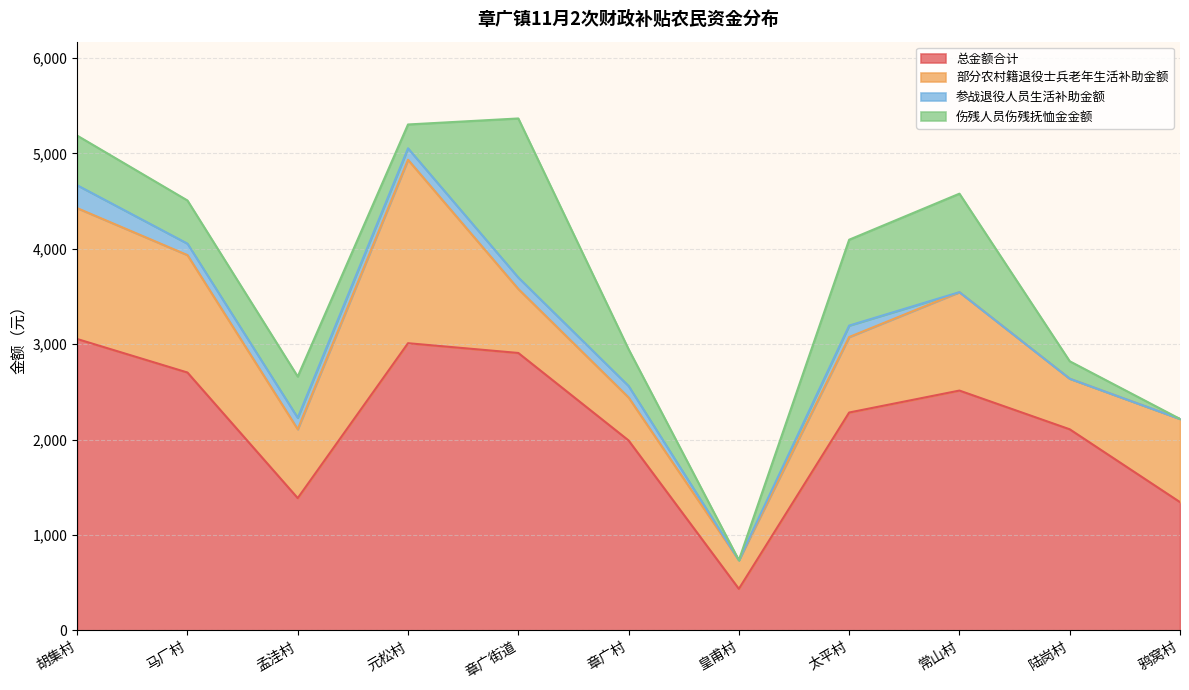

Rank the series at 鸦窝村 from lowest to highest value.

参战退役人员生活补助金额, 伤残人员伤残抚恤金金额, 部分农村籍退役士兵老年生活补助金额, 总金额合计